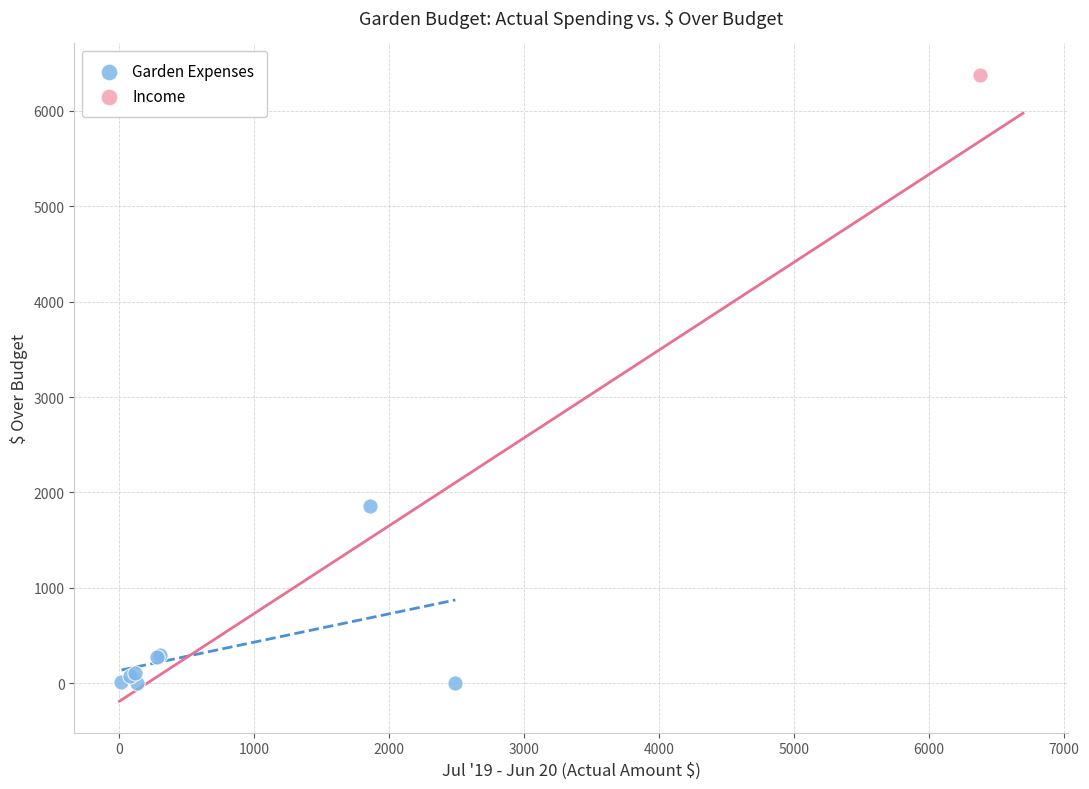

What are all the series names shown in the legend?

Garden Expenses, Income